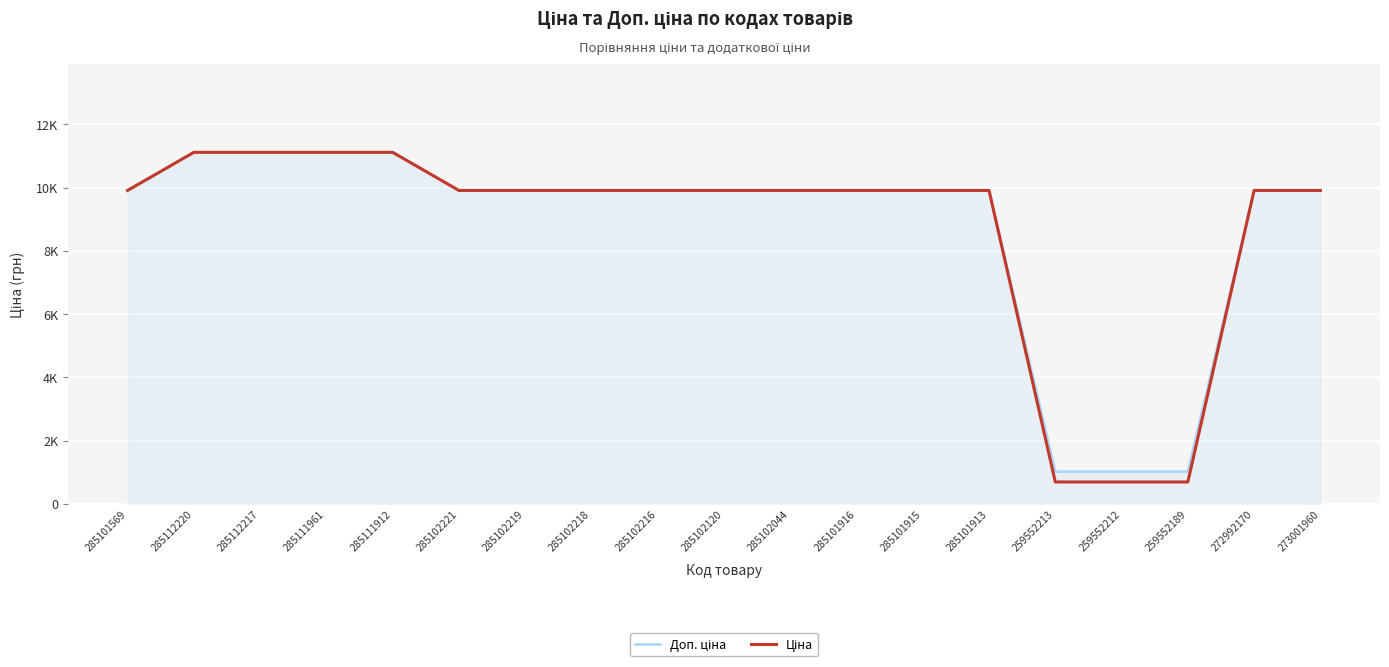

At which category is the sum across all series the highest?

285112220